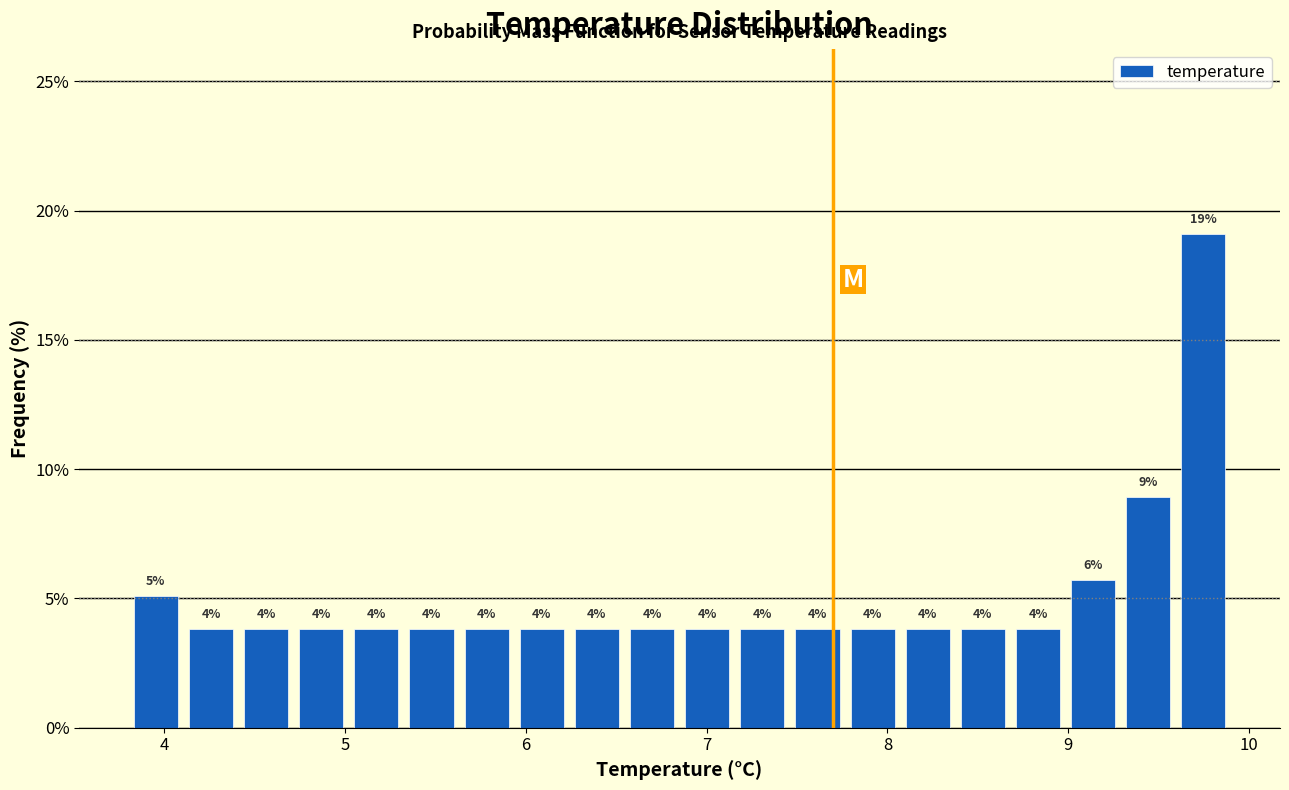

Around what value on the x-axis is the tallest bar? Give the approximate position of its centre, as read against the axis.

9.7